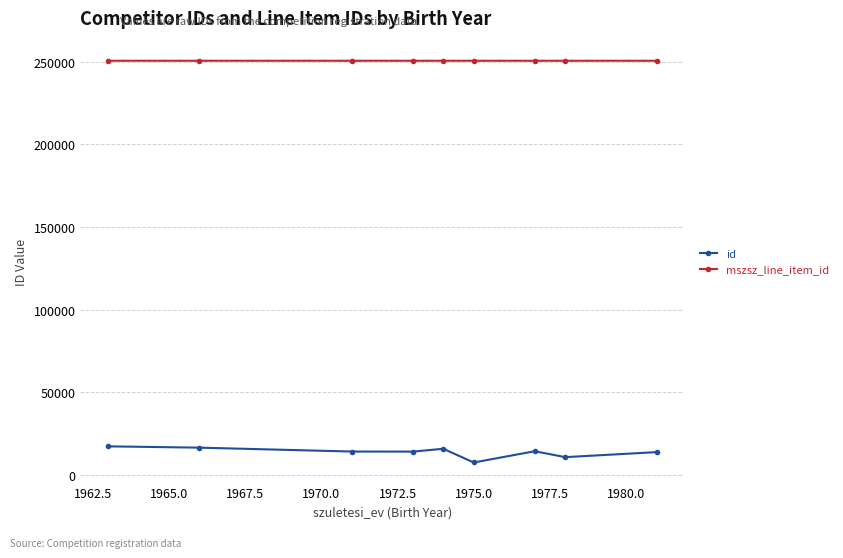

What is the minimum value shown in the chart?

7678.0